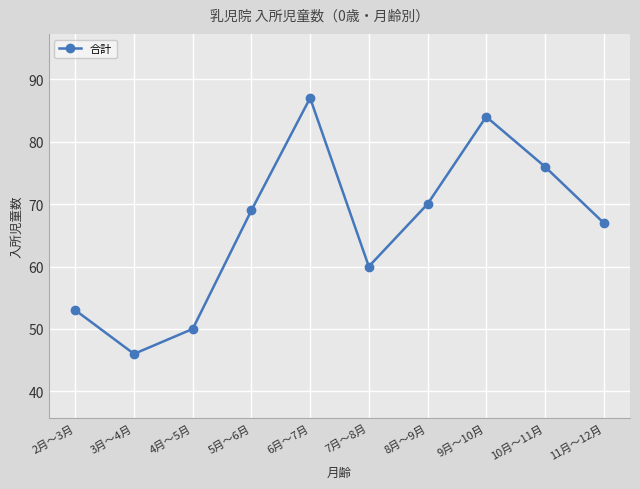

List the labels in order of value, smallest first.

3月～4月, 4月～5月, 2月～3月, 7月～8月, 11月～12月, 5月～6月, 8月～9月, 10月～11月, 9月～10月, 6月～7月